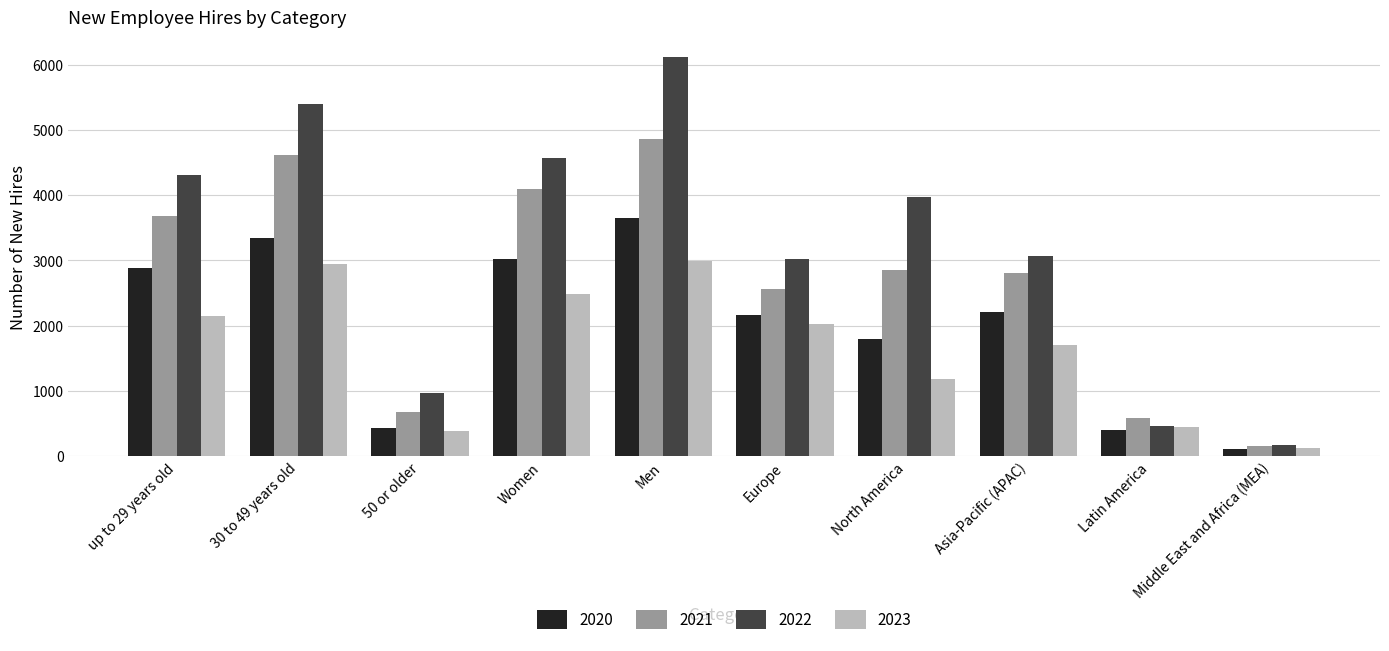

At which category is the sum across all series the highest?

Men